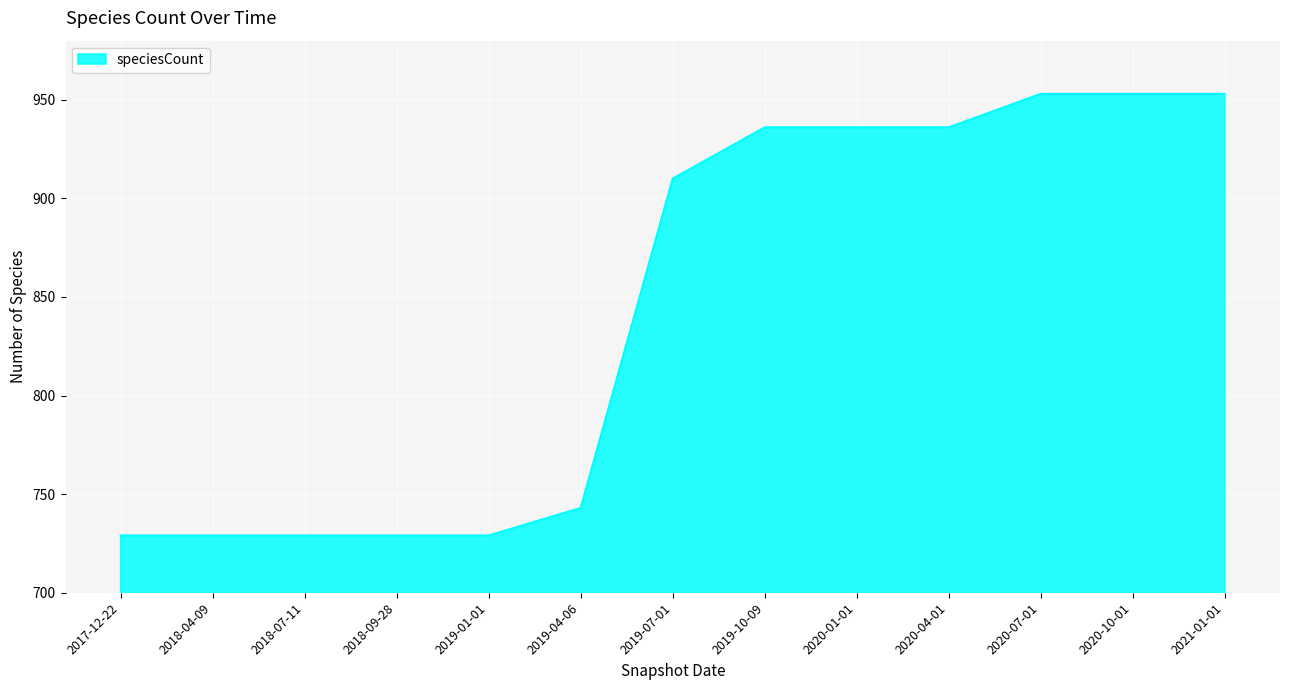

The value at 2018-09-28 is 309. True or false?

False